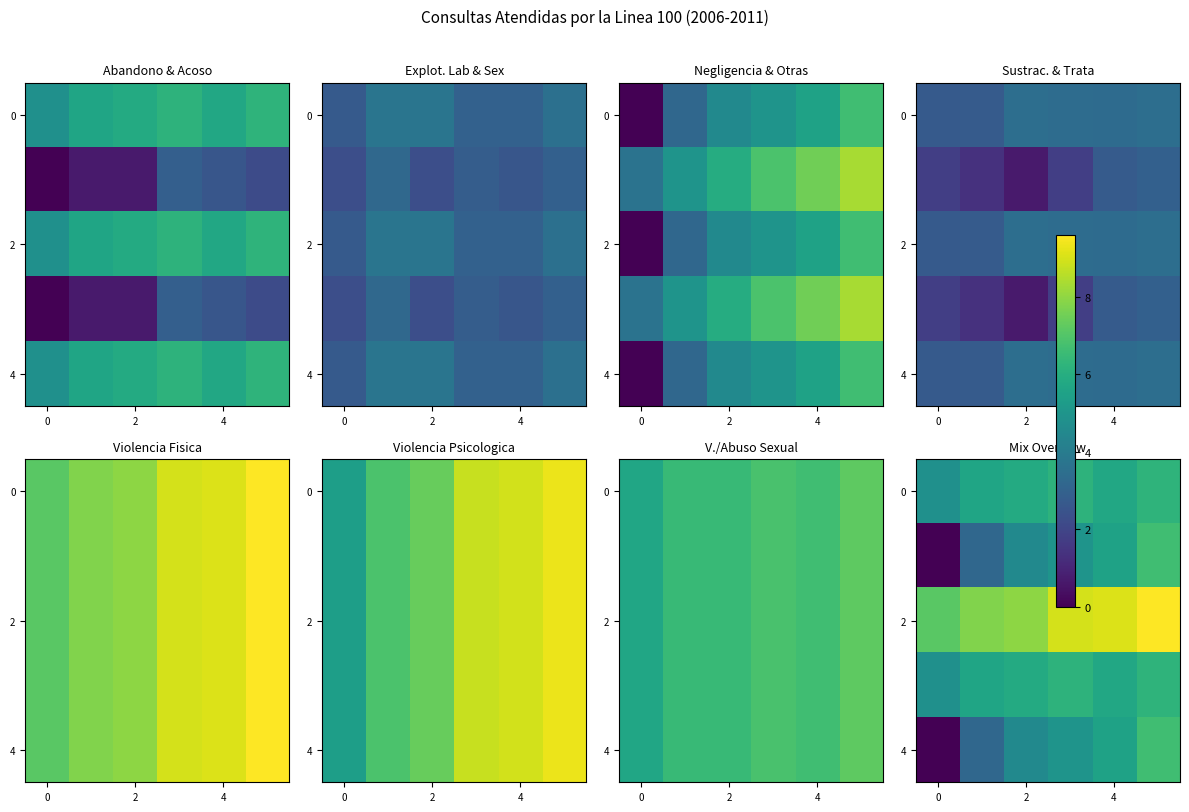

Count the number of categories in the chart.

6